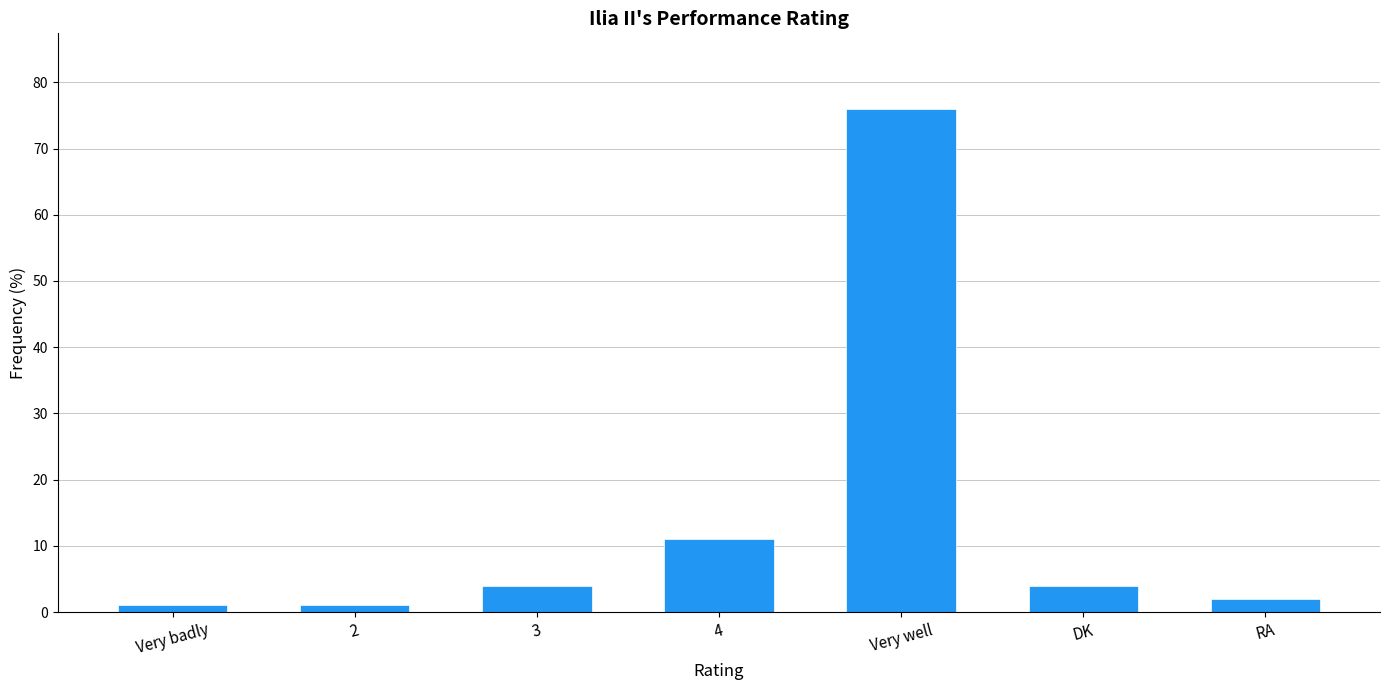

True or false: the data shows 1 at DK.

False